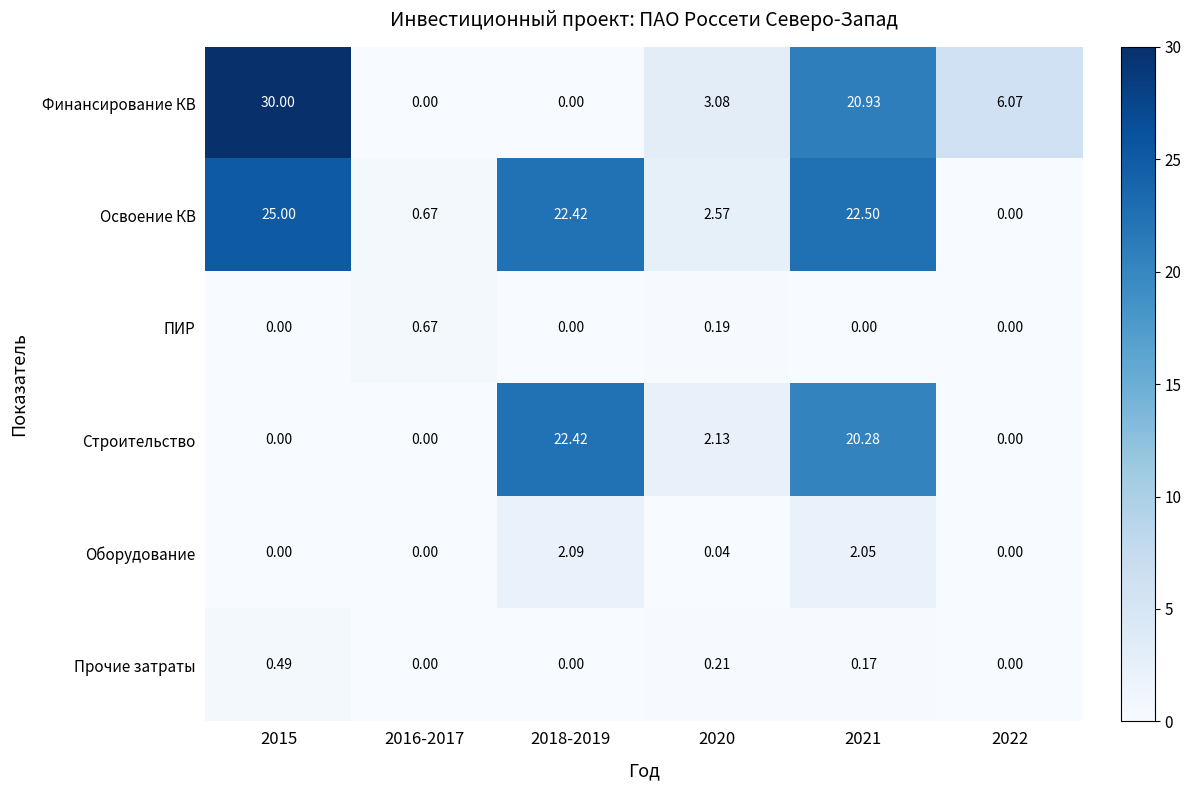

Which series has the largest range (max minus min)?

Финансирование КВ